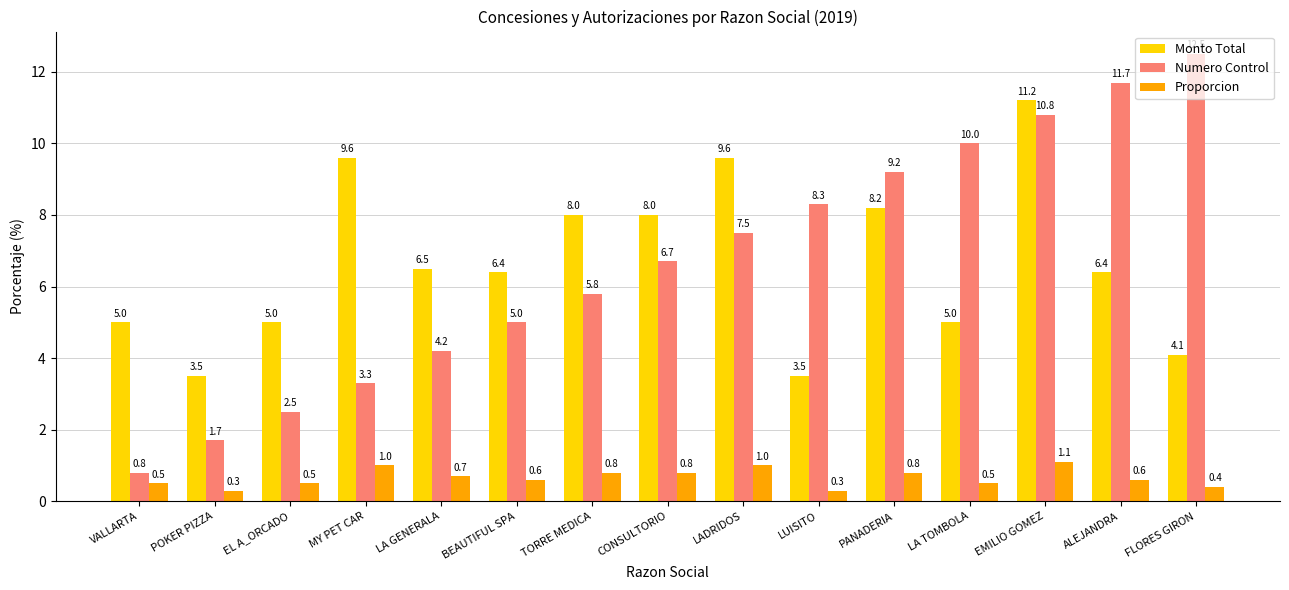

What is the difference between the highest and lowest values at TORRE MEDICA?

7.2